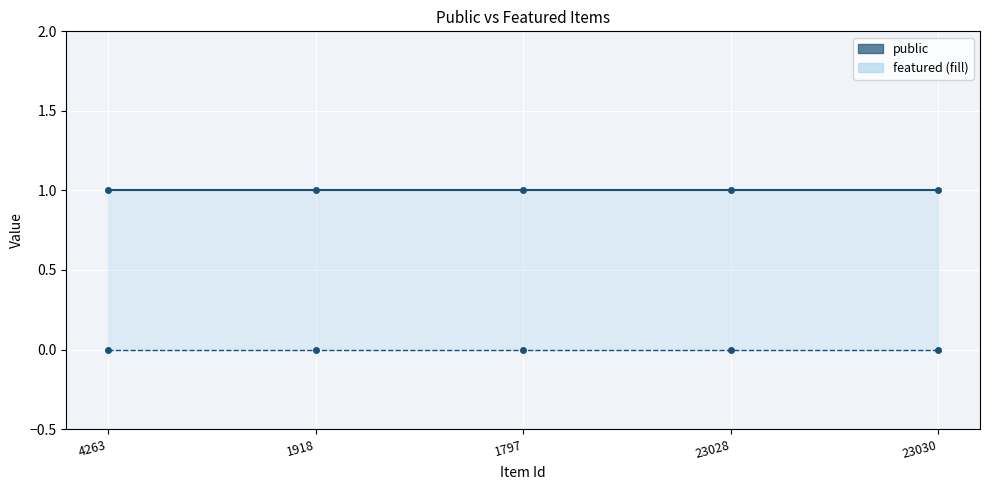

What is the total value across all series at 1797?

1